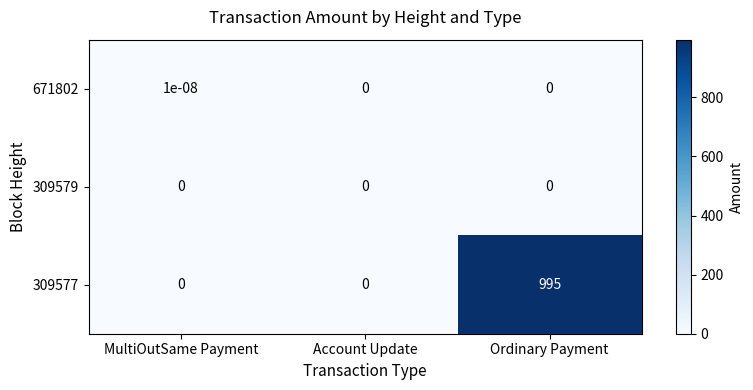

How many 309577 values are between 0 and 995?

3